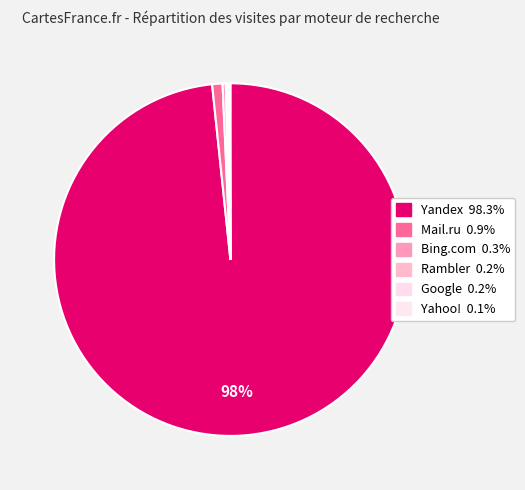

The Yahoo! slice represents 0% of the pie. True or false?

True